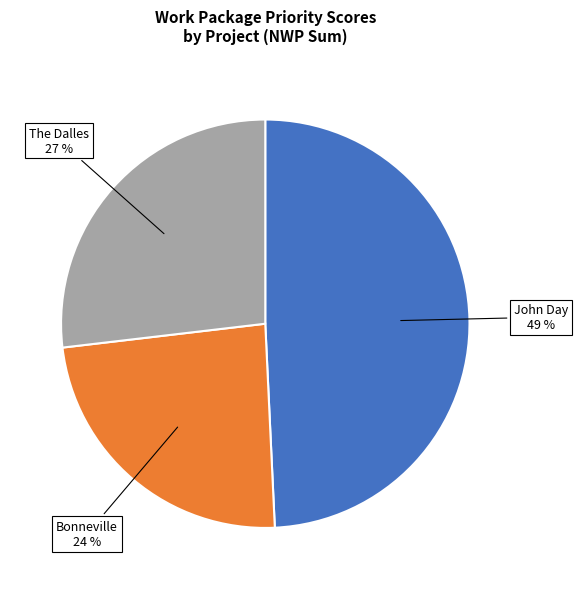

Which has a higher value, The Dalles or John Day?

John Day